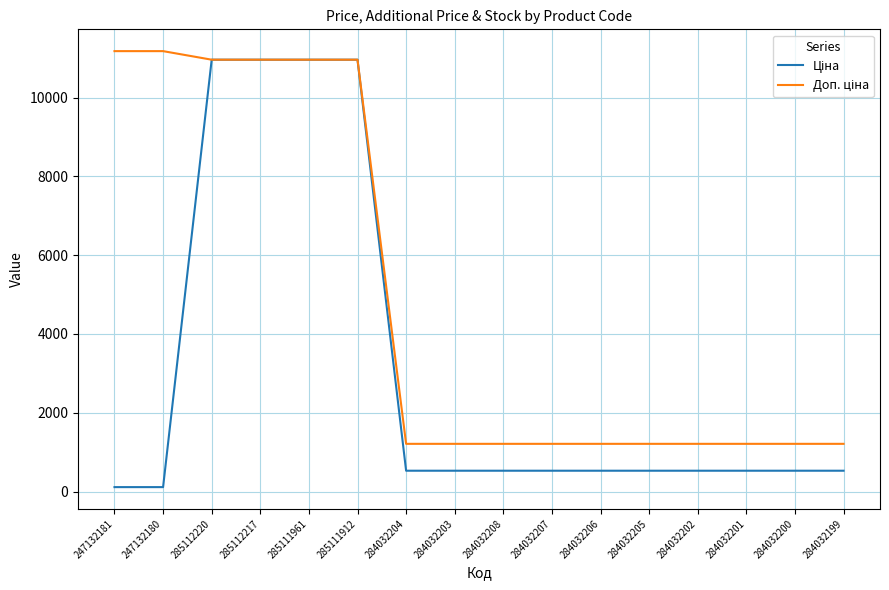

What is the total value across all series at 285111961?

21928.8